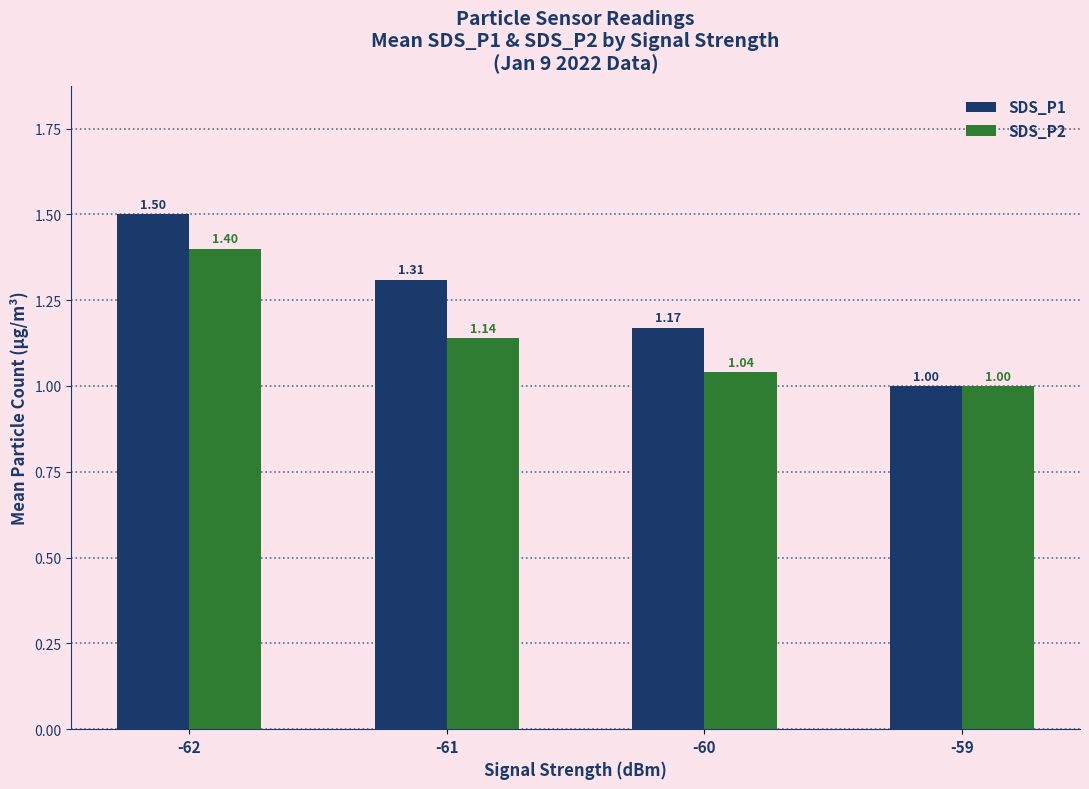

Where is SDS_P2 nearest to the value 1?

-59